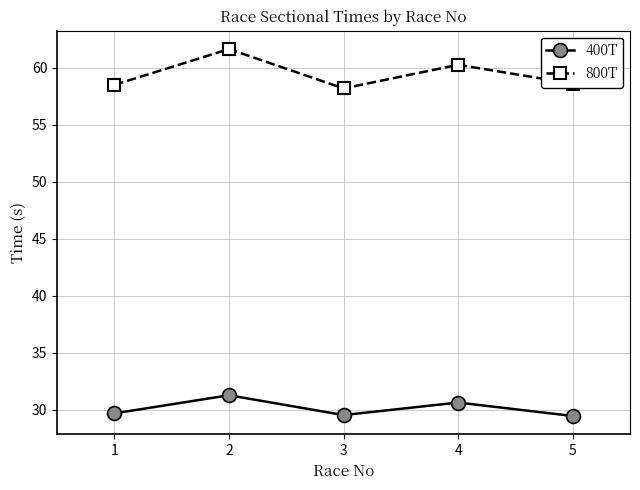

What is the minimum value for 400T?

29.4